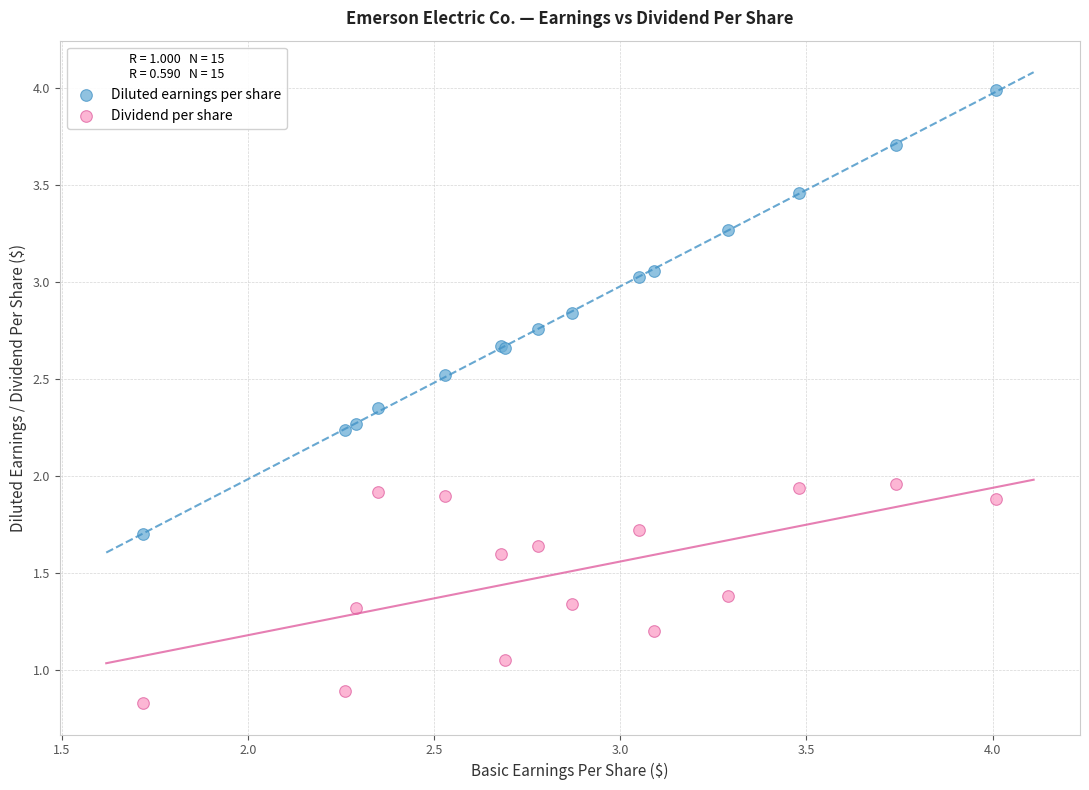

Which series has the widest spread of Y values?

Diluted earnings per share